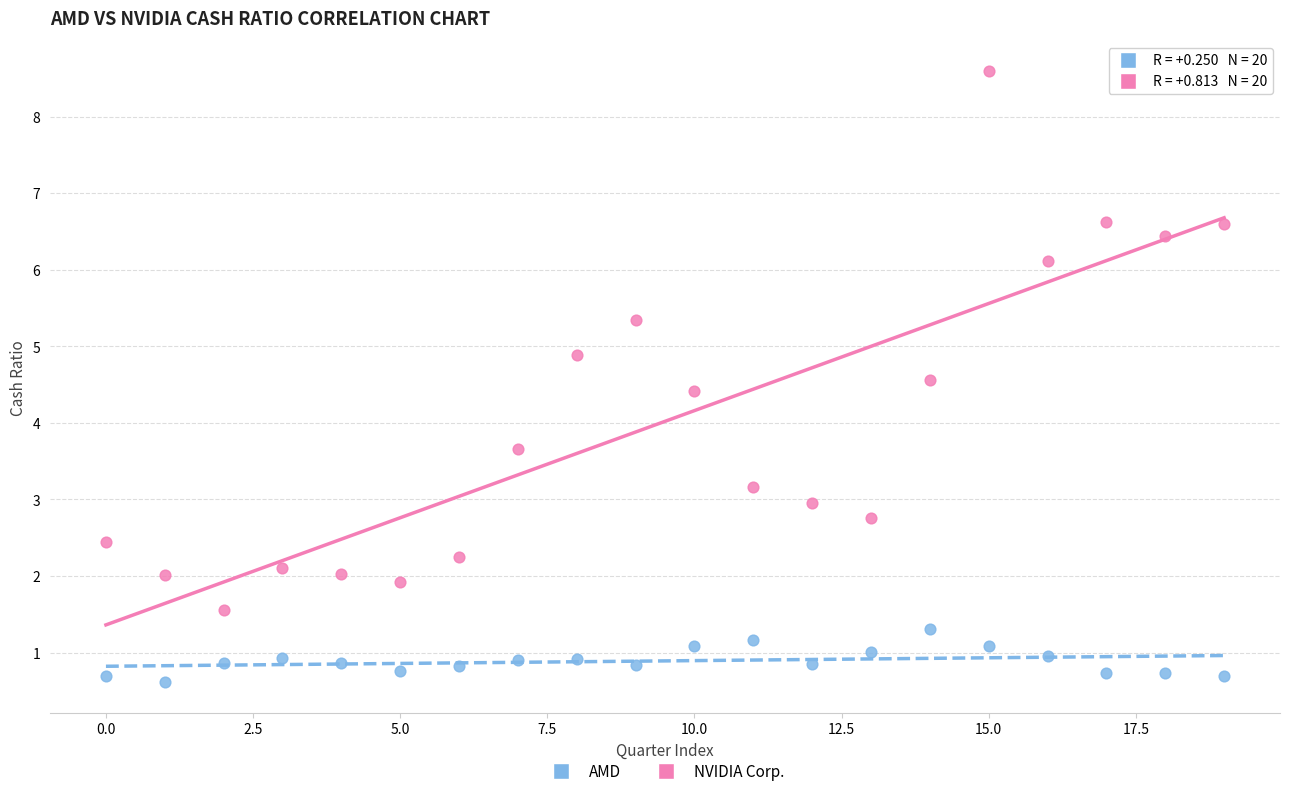

Which series reaches the minimum Y coordinate?

AMD